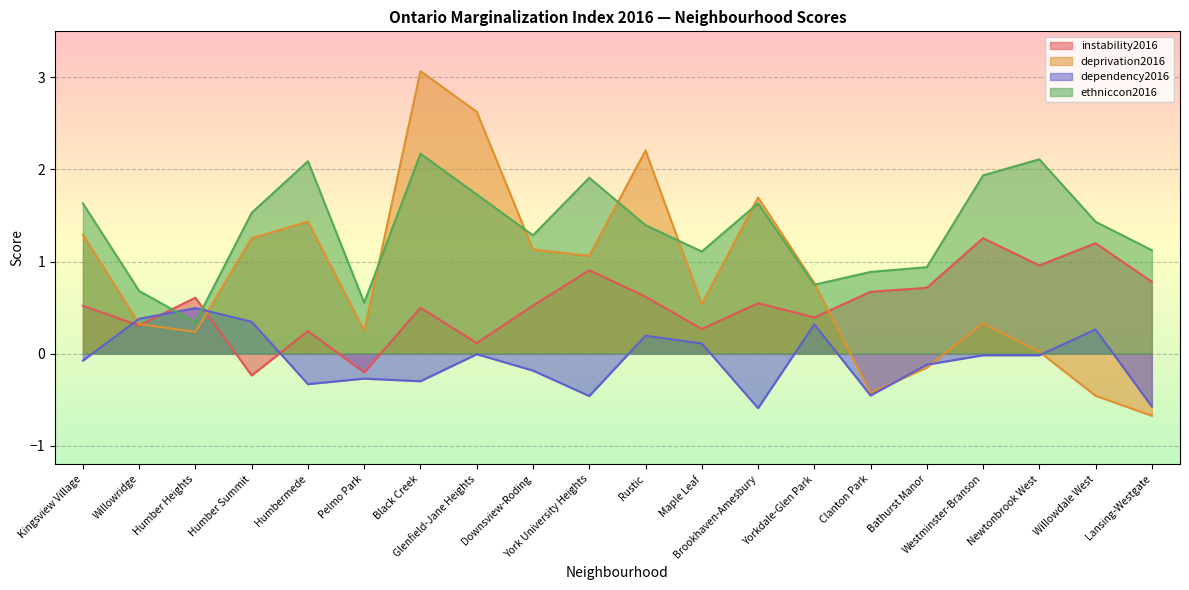

What position from the left is Lansing-Westgate?

20